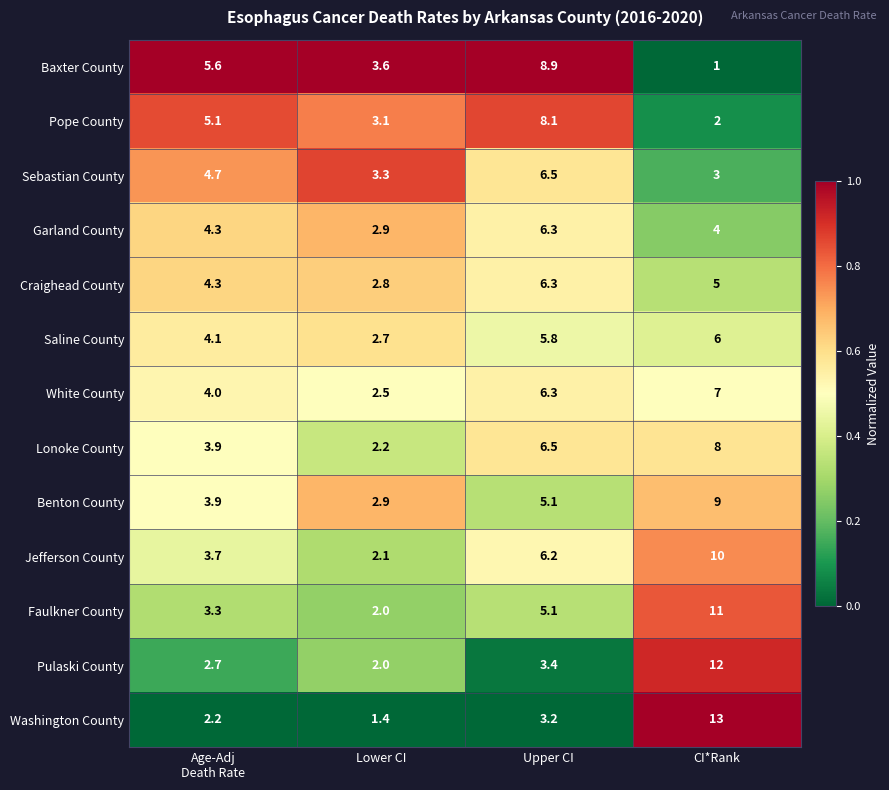

Read the Washington County value at Lower CI.

1.4